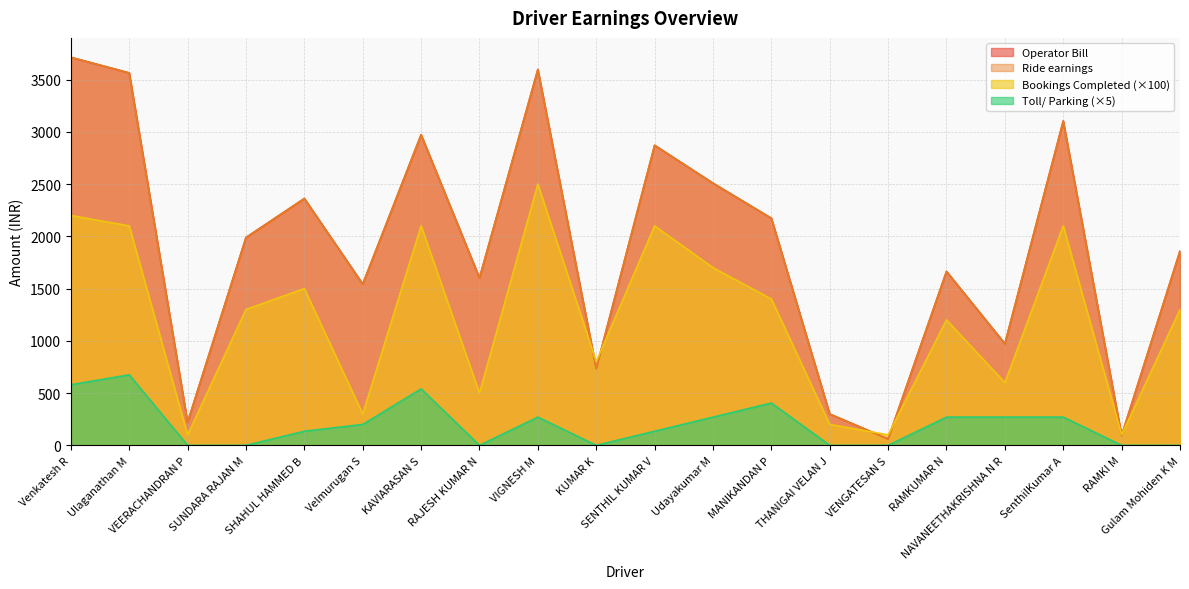

Is the value of Bookings Completed at VEERACHANDRAN P greater than the value of Ride earnings at SUNDARA RAJAN M?

No